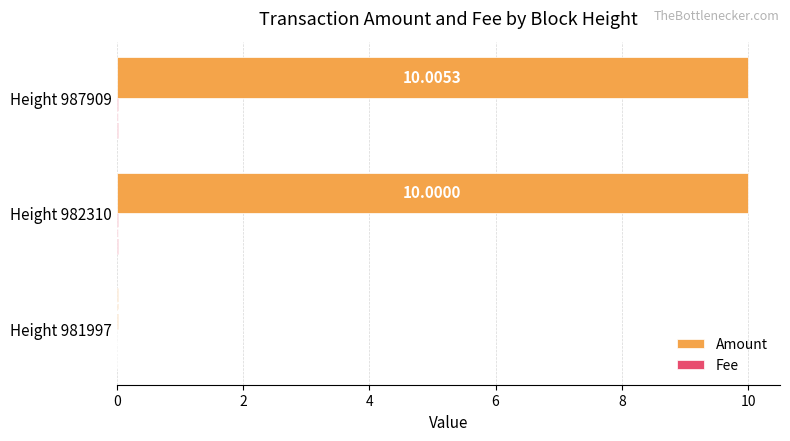

What is the sum of all Amount values?

20.0